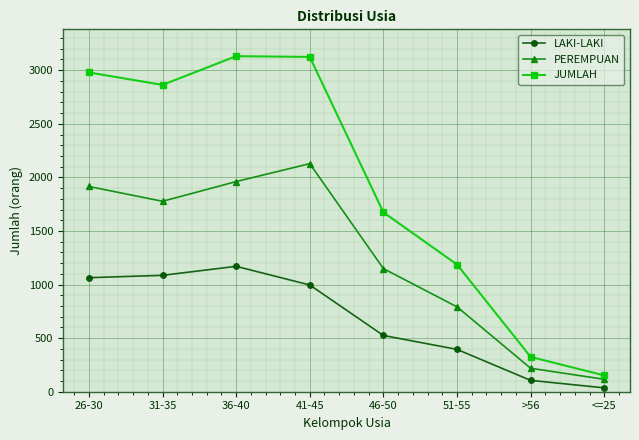

What is the label of the 3rd point from the right?

51-55